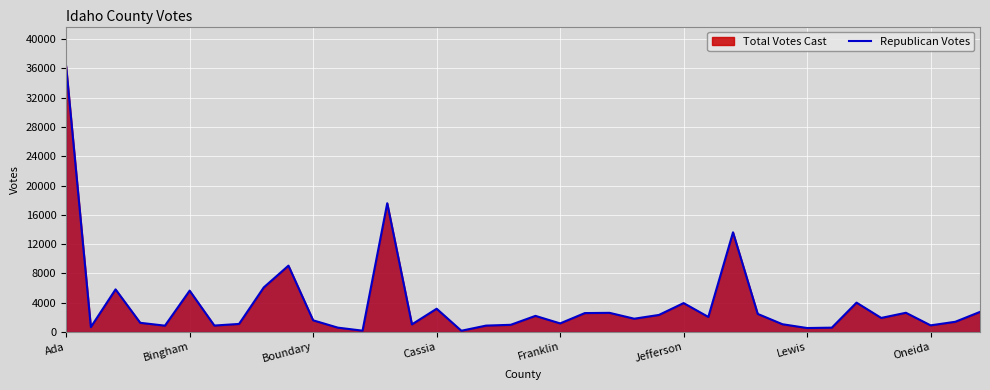

Is it true that the value at 31 is 789?

False